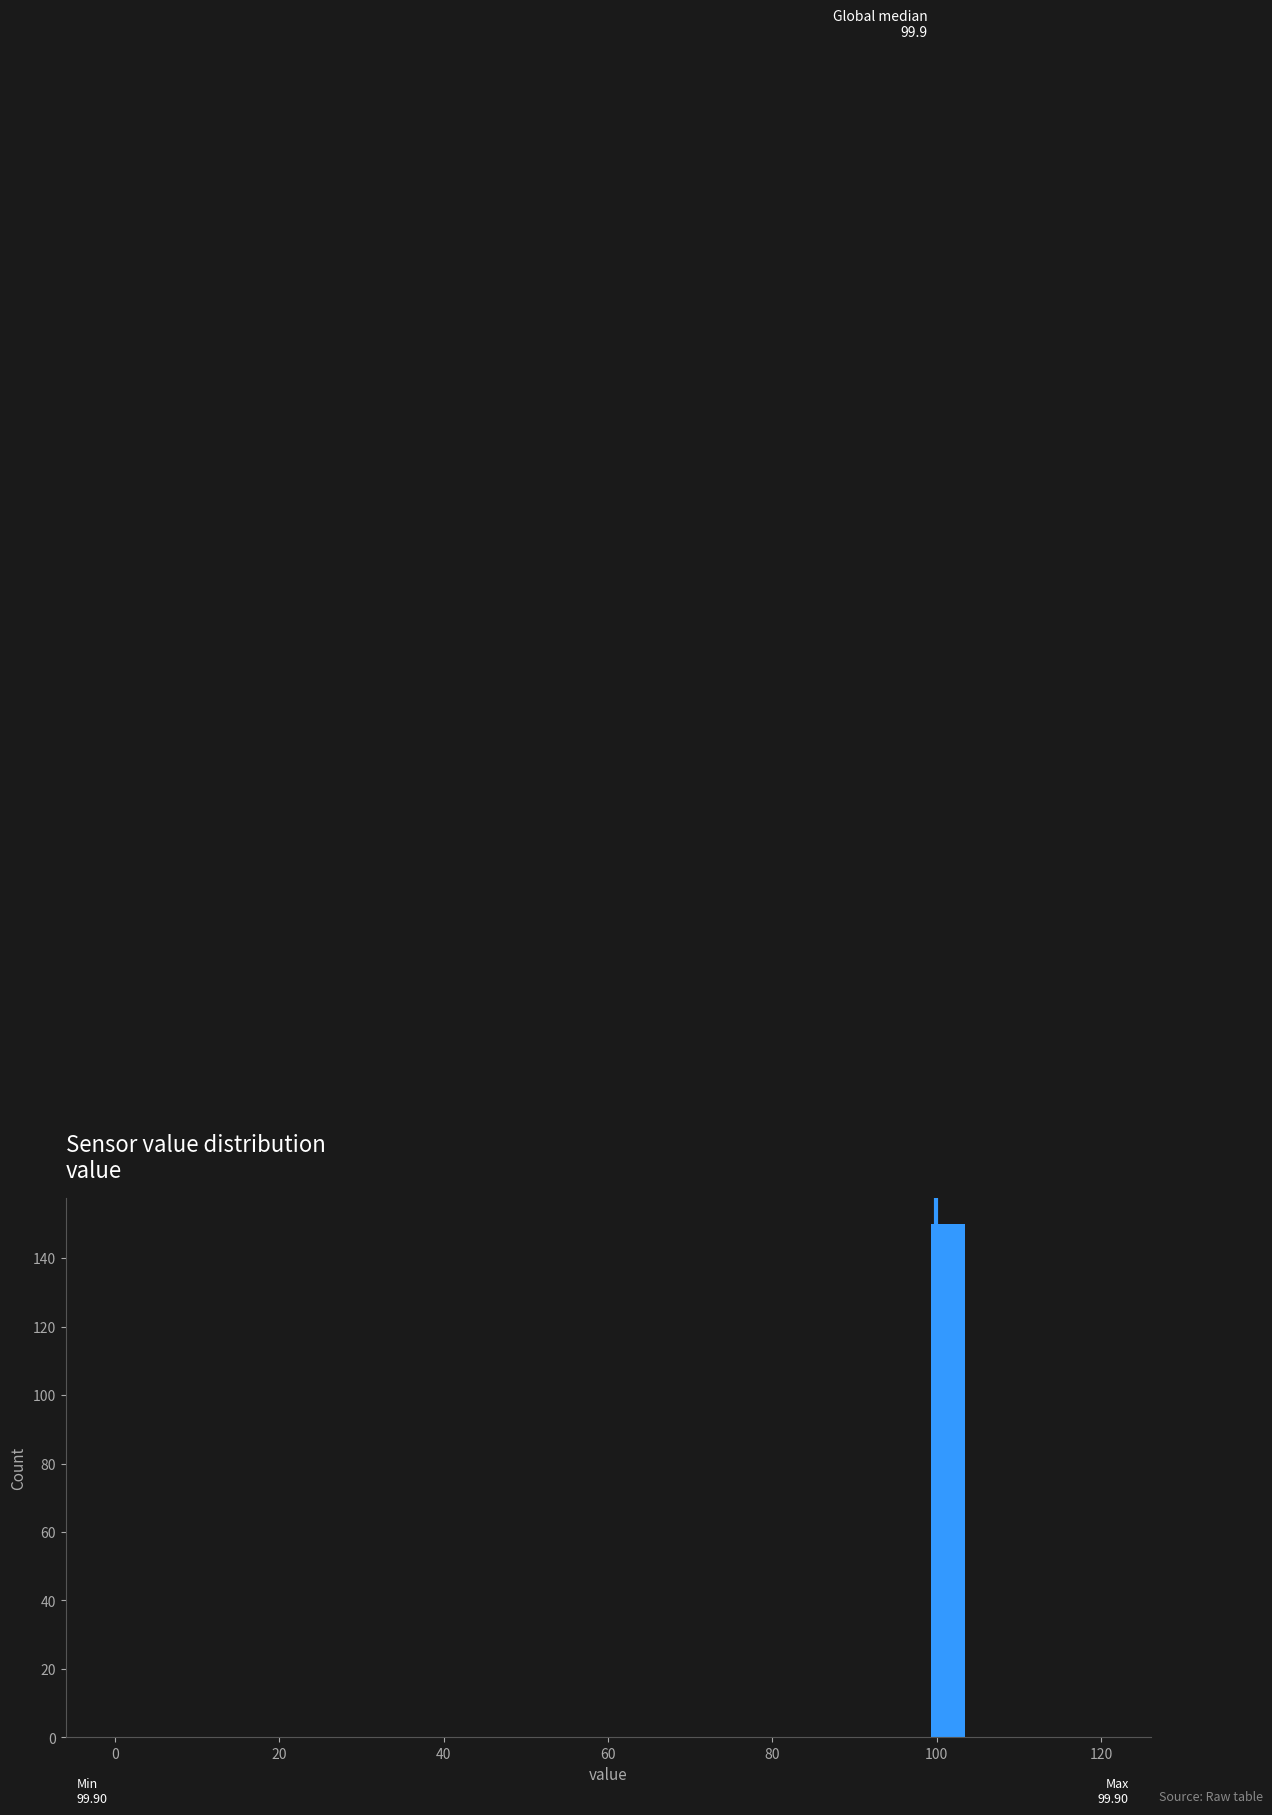

Read against the x-axis, roughly where is the centre of the tallest bar?

102